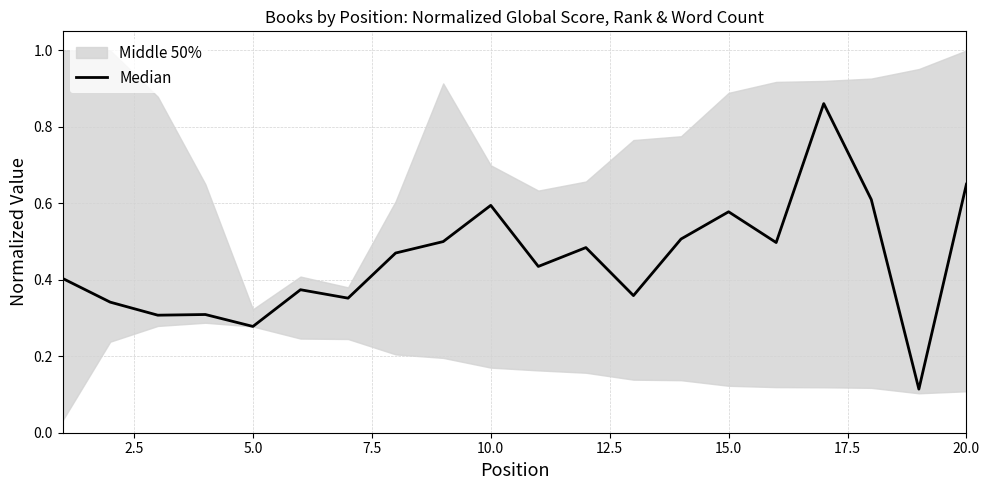

How many lines are shown in the chart?

1